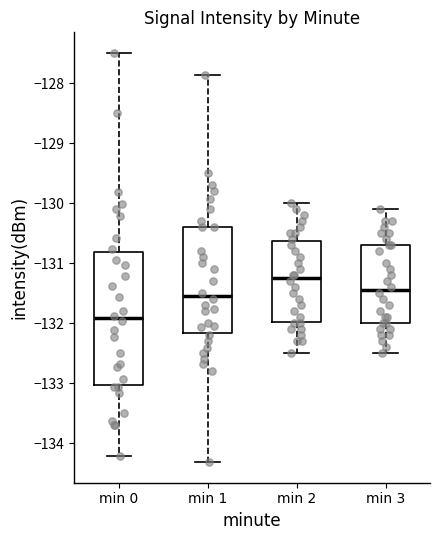

Reading left to right, transcribe this box plot: for each box, give where its median line is, the range the box spans, and where its two whiskers end, as read against the y-axis. The values are not printed on the chart, so give them approximately, as read against the axis.

min 0: median -131.9, box -133.0 to -130.8, whiskers -134.2 to -127.5
min 1: median -131.5, box -132.2 to -130.4, whiskers -134.3 to -127.9
min 2: median -131.2, box -132.0 to -130.6, whiskers -132.5 to -130.0
min 3: median -131.4, box -132.0 to -130.7, whiskers -132.5 to -130.1